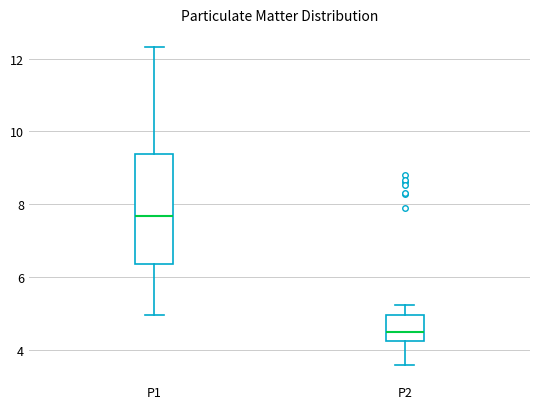

Reading left to right, transcribe this box plot: for each box, give where its median line is, the range the box spans, and where its two whiskers end, as read against the y-axis. The values are not printed on the chart, so give them approximately, as read against the axis.

P1: median 7.6, box 6.4 to 9.4, whiskers 5.0 to 12.4
P2: median 4.6, box 4.2 to 5.0, whiskers 3.6 to 5.2